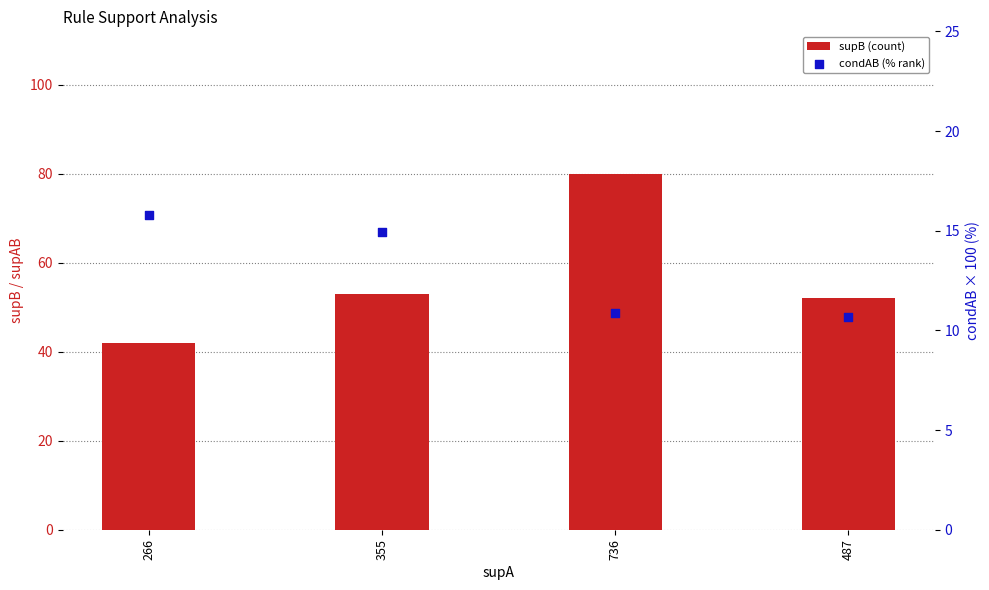

Which series has the largest total across all categories?

supB (count)